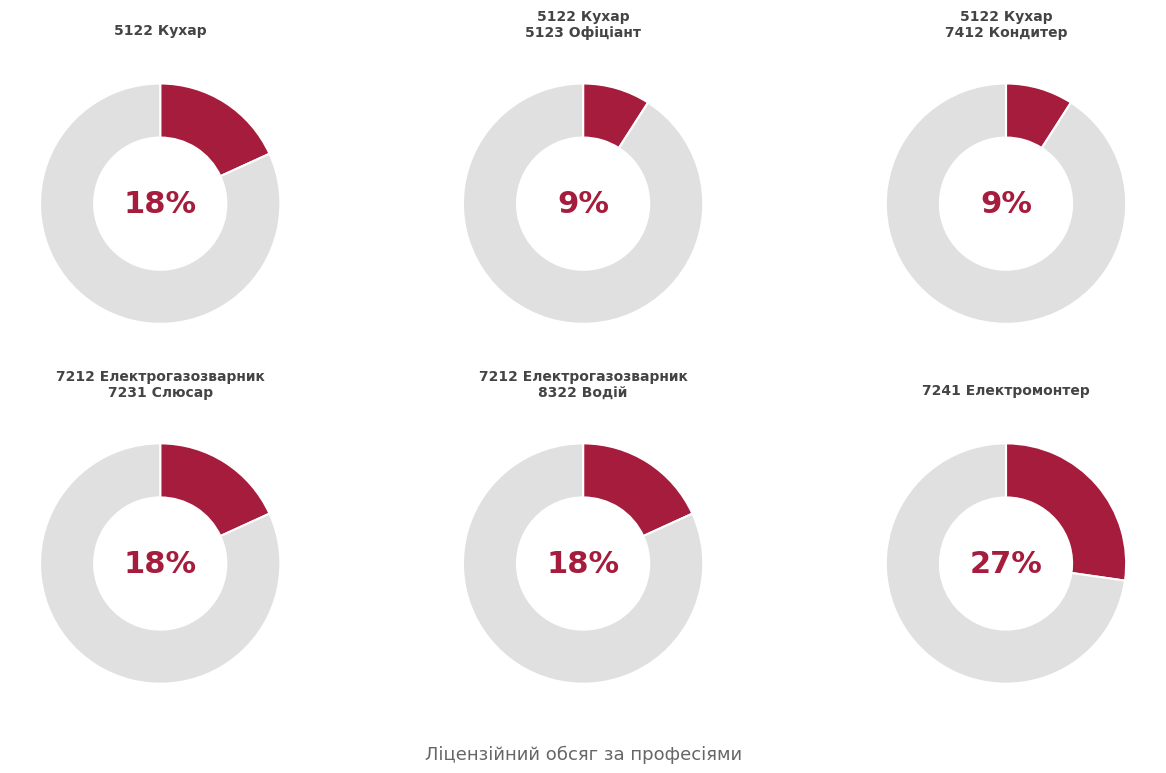

Which category has the biggest portion of the pie?

7241 Електромонтер